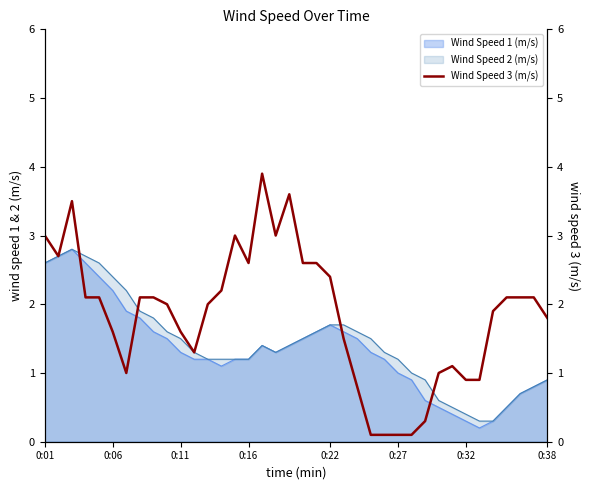

What is the minimum value for Wind Speed 2 (m/s)?

0.3